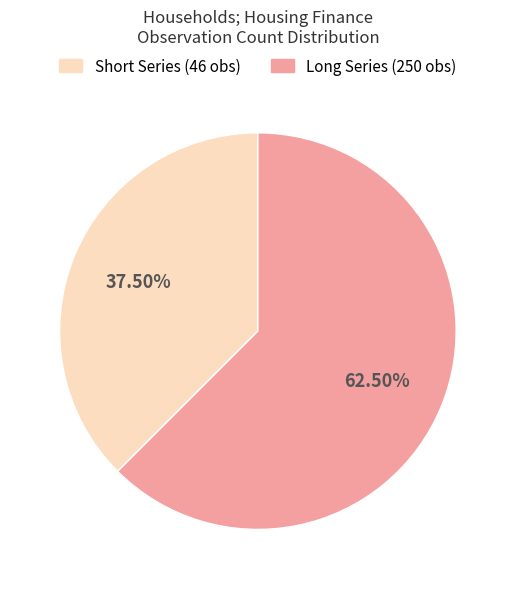

To the nearest percent, what is the average slice percentage?

50%